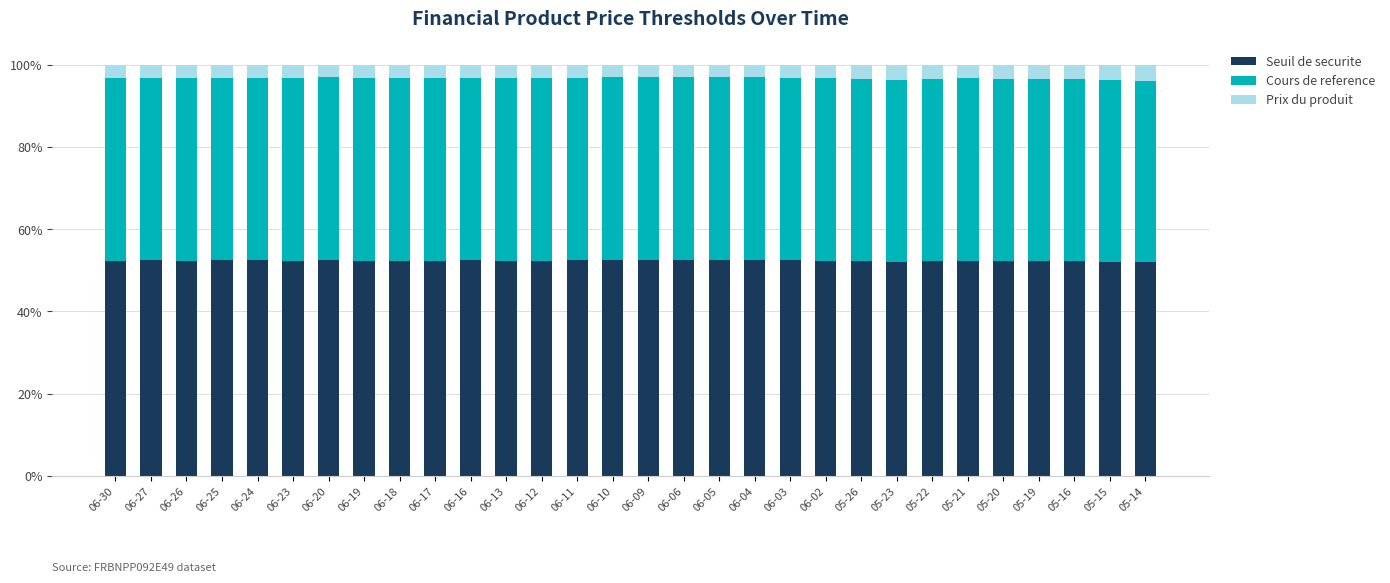

Are the bars horizontal?

No